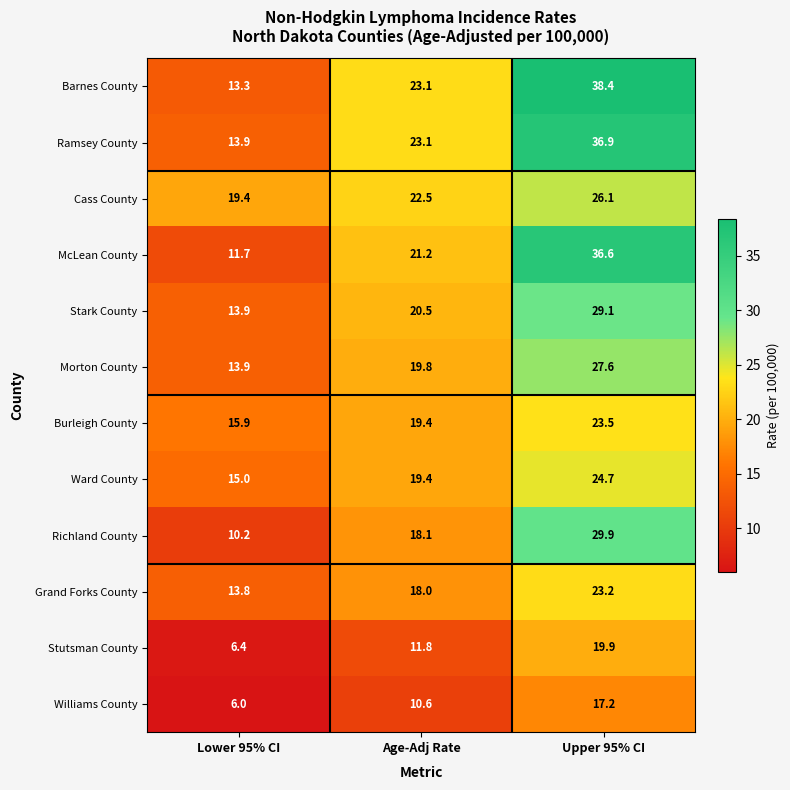

At how many categories does at least one series exceed 29?

1